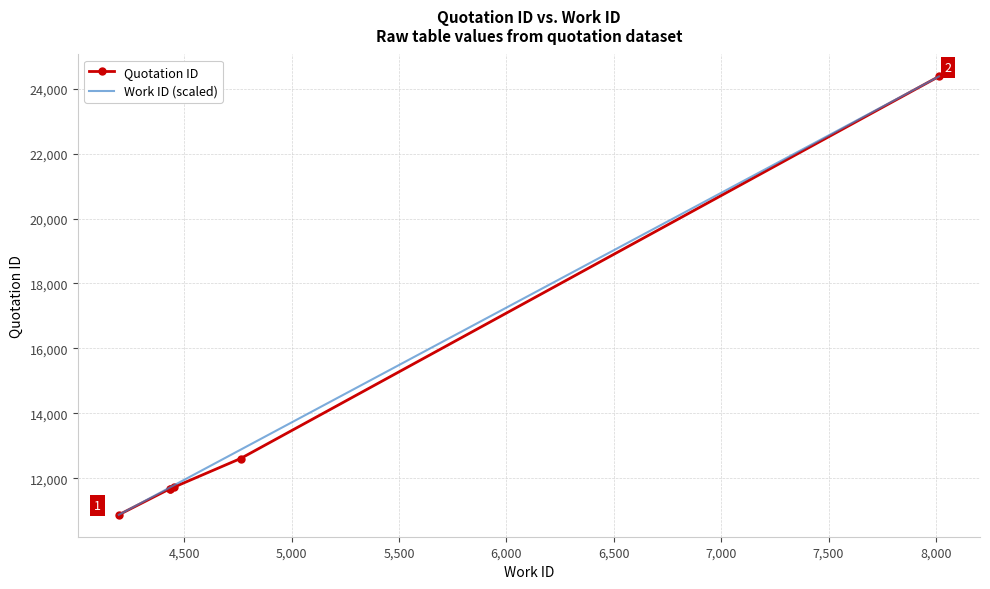

What is the highest value of the Work ID (scaled) series?

24376.0